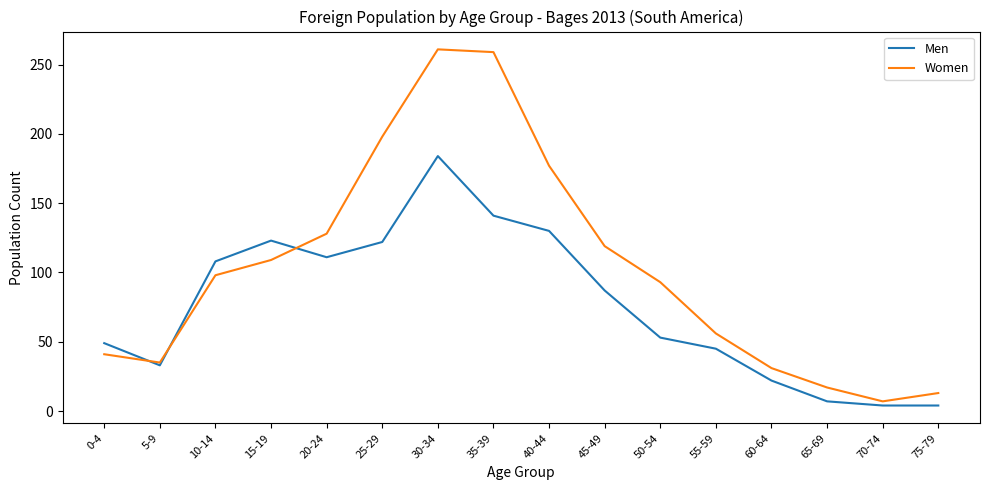

True or false: Women and Men cross at least once.

True